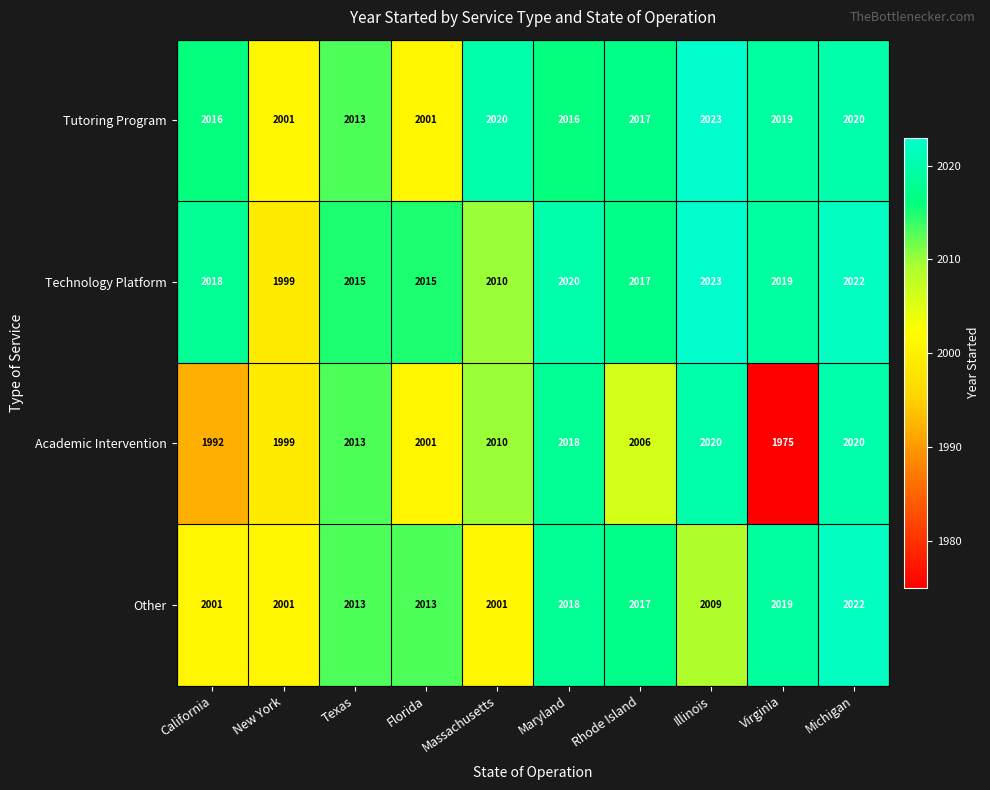

What is the average value of the Tutoring Program series?

2015